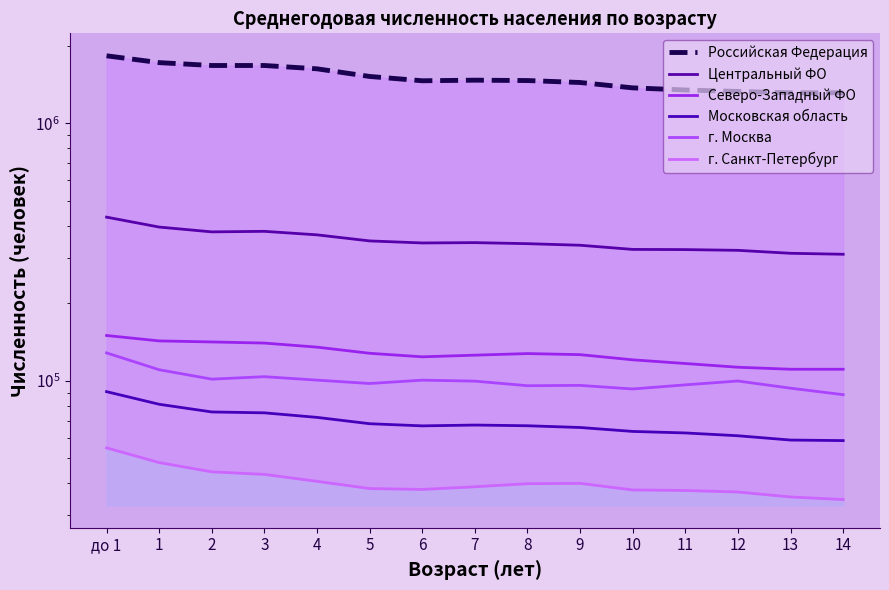

What is the difference between the maximum and minimum values in the г. Санкт-Петербург series?

20300